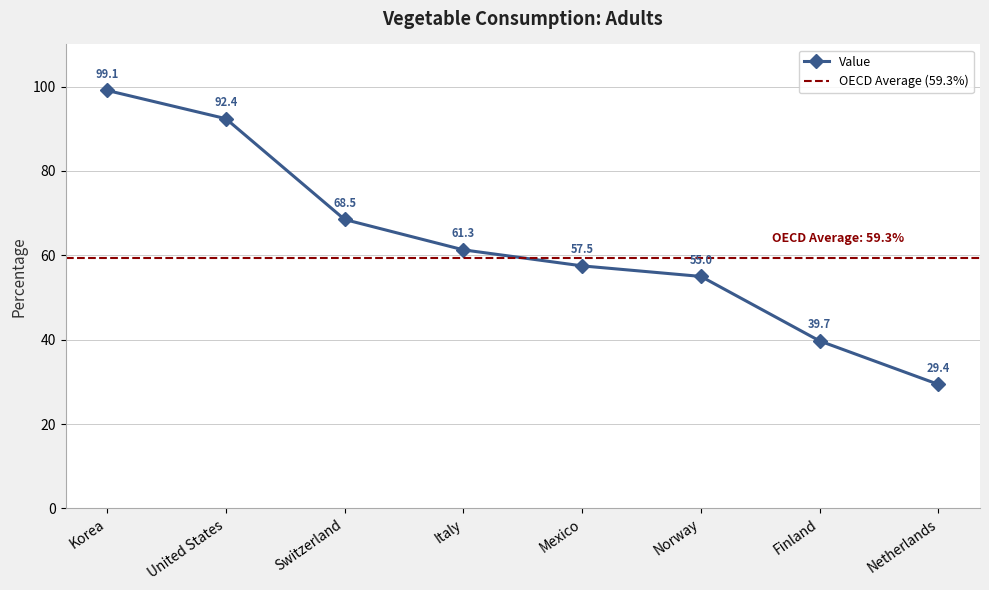

Reading left to right, list all the values displayed in this chart.

Korea=99.1	United States=92.4	Switzerland=68.5	Italy=61.3	Mexico=57.5	Norway=55.0	Finland=39.7	Netherlands=29.4